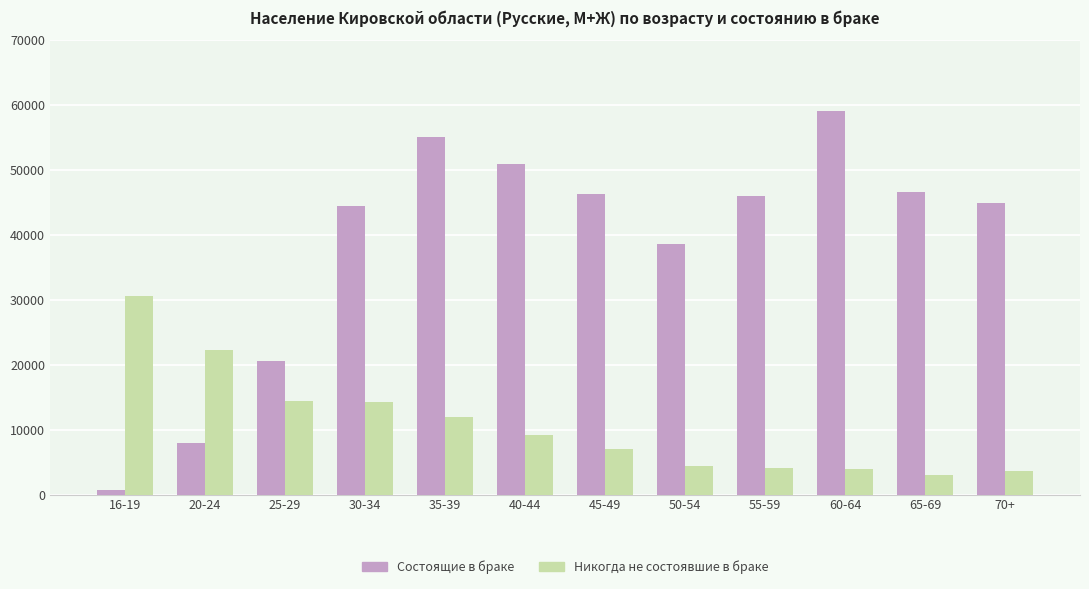

How many series are shown in this chart?

2